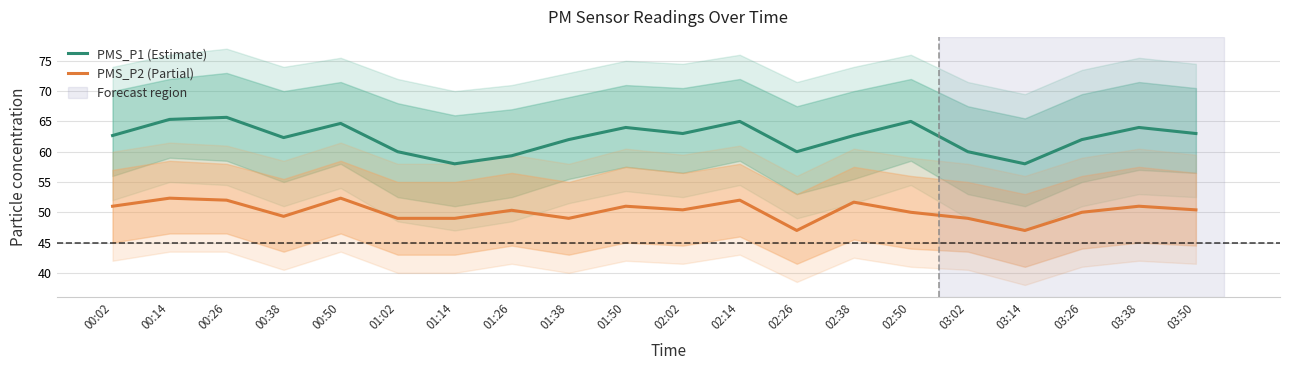

What is the maximum value for PMS_P1 (Estimate)?

65.7